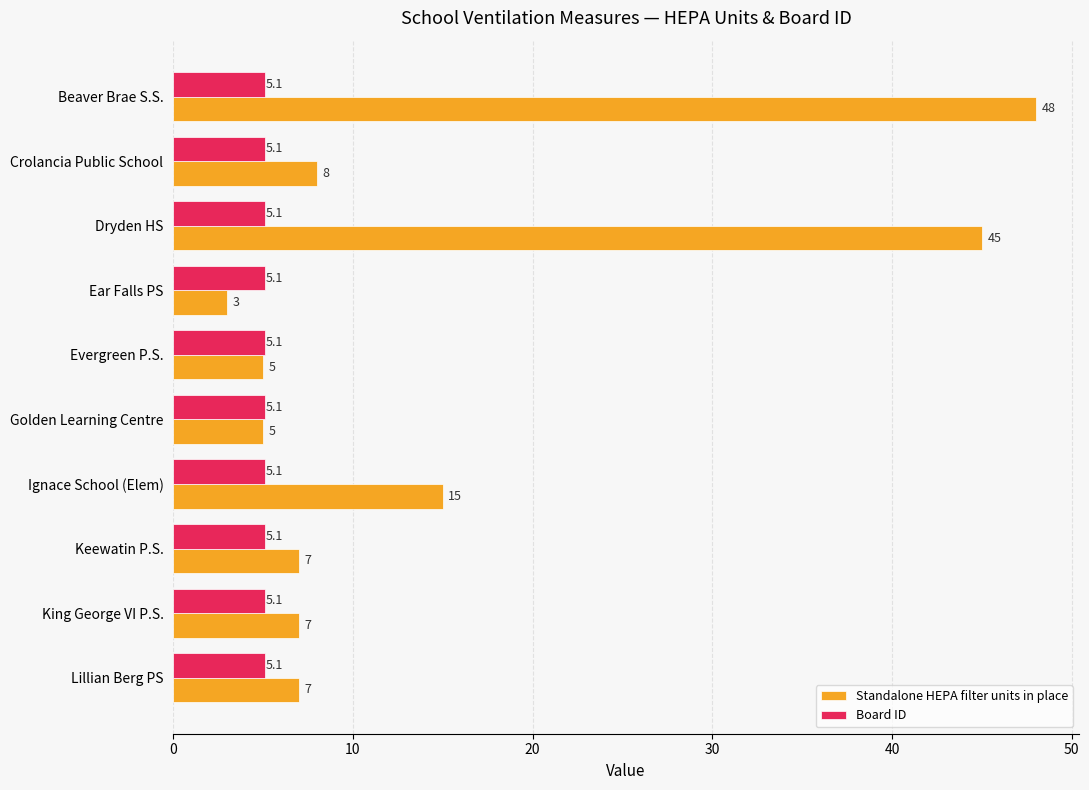

Read the Board ID value at Crolancia Public School.

5.1